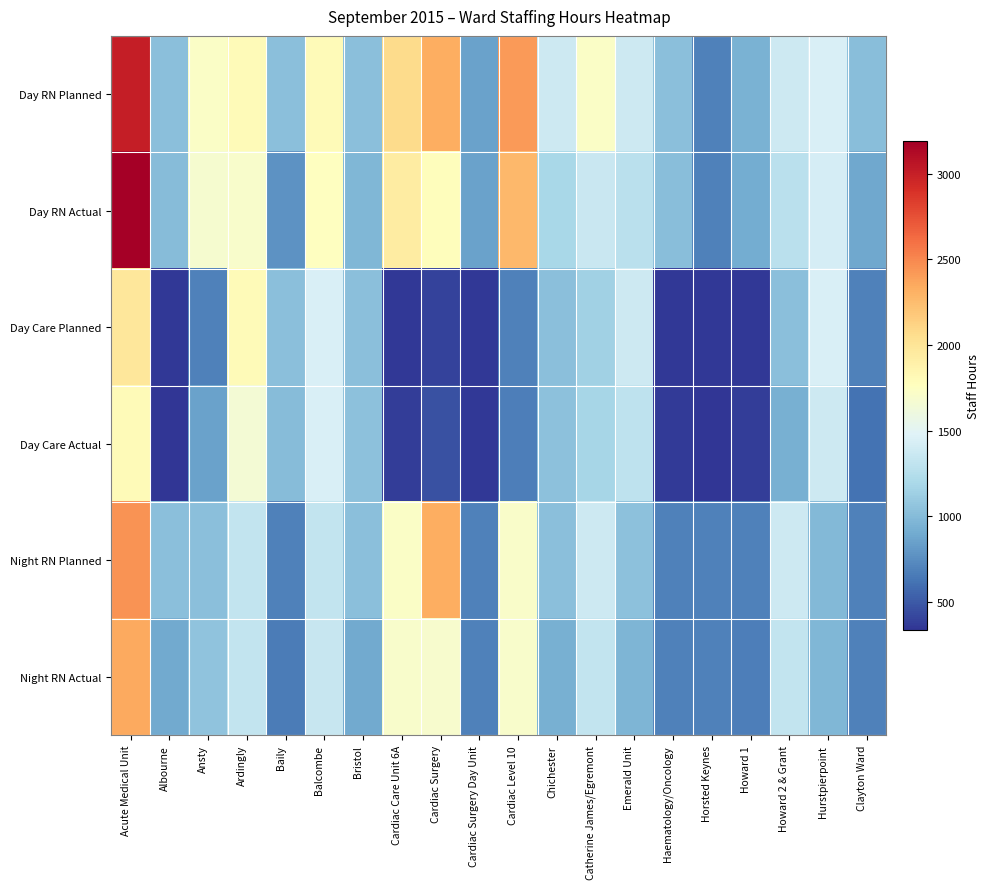

Reading right to left, extract all data points from this chart.

Day RN Planned: Clayton Ward=1023.5	Hurstpierpoint=1440.0	Howard 2 & Grant=1380.0	Howard 1=943.0	Horsted Keynes=690.0	Haematology/Oncology=1035.0	Emerald Unit=1380.0	Catherine James/Egremont=1725.0	Chichester=1380.0	Cardiac Level 10=2415.0	Cardiac Surgery Day Unit=855.0	Cardiac Surgery=2323.0	Cardiac Care Unit 6A=2070.0	Bristol=1035.0	Balcombe=1800.0	Baily=1035.0	Ardingly=1800.0	Ansty=1725.0	Albourne=1035.0	Acute Medical Unit=3013.0
Day RN Actual: Clayton Ward=885.5	Hurstpierpoint=1426.5	Howard 2 & Grant=1271.5	Howard 1=912.5	Horsted Keynes=690.0	Haematology/Oncology=1023.5	Emerald Unit=1275.0	Catherine James/Egremont=1350.0	Chichester=1184.5	Cardiac Level 10=2265.5	Cardiac Surgery Day Unit=855.0	Cardiac Surgery=1784.5	Cardiac Care Unit 6A=1934.2	Bristol=973.0	Balcombe=1762.5	Baily=773.5	Ardingly=1699.0	Ansty=1683.5	Albourne=1012.0	Acute Medical Unit=3192.0
Day Care Planned: Clayton Ward=690.0	Hurstpierpoint=1440.0	Howard 2 & Grant=1035.0	Howard 1=345.0	Horsted Keynes=345.0	Haematology/Oncology=345.0	Emerald Unit=1380.0	Catherine James/Egremont=1140.0	Chichester=1035.0	Cardiac Level 10=690.0	Cardiac Surgery Day Unit=345.0	Cardiac Surgery=390.0	Cardiac Care Unit 6A=345.0	Bristol=1035.0	Balcombe=1440.0	Baily=1035.0	Ardingly=1800.0	Ansty=690.0	Albourne=345.0	Acute Medical Unit=1978.0
Day Care Actual: Clayton Ward=621.0	Hurstpierpoint=1375.0	Howard 2 & Grant=935.4	Howard 1=374.5	Horsted Keynes=333.5	Haematology/Oncology=356.5	Emerald Unit=1297.0	Catherine James/Egremont=1173.5	Chichester=1039.0	Cardiac Level 10=673.0	Cardiac Surgery Day Unit=351.0	Cardiac Surgery=463.0	Cardiac Care Unit 6A=367.5	Bristol=1044.5	Balcombe=1450.0	Baily=1012.0	Ardingly=1656.0	Ansty=849.0	Albourne=339.5	Acute Medical Unit=1805.5
Night RN Planned: Clayton Ward=690.0	Hurstpierpoint=990.0	Howard 2 & Grant=1380.0	Howard 1=690.0	Horsted Keynes=690.0	Haematology/Oncology=690.0	Emerald Unit=1041.0	Catherine James/Egremont=1380.0	Chichester=1035.0	Cardiac Level 10=1713.5	Cardiac Surgery Day Unit=690.0	Cardiac Surgery=2323.0	Cardiac Care Unit 6A=1725.0	Bristol=1035.0	Balcombe=1320.0	Baily=690.0	Ardingly=1320.0	Ansty=1035.0	Albourne=1035.0	Acute Medical Unit=2449.5
Night RN Actual: Clayton Ward=690.0	Hurstpierpoint=981.0	Howard 2 & Grant=1322.5	Howard 1=678.5	Horsted Keynes=690.0	Haematology/Oncology=690.0	Emerald Unit=966.0	Catherine James/Egremont=1322.5	Chichester=931.5	Cardiac Level 10=1702.0	Cardiac Surgery Day Unit=690.0	Cardiac Surgery=1690.5	Cardiac Care Unit 6A=1702.0	Bristol=897.0	Balcombe=1342.0	Baily=667.0	Ardingly=1320.0	Ansty=1052.5	Albourne=897.0	Acute Medical Unit=2346.0